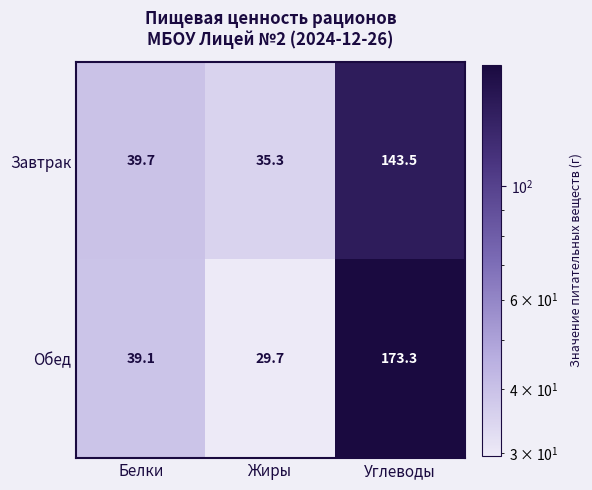

What is the total value across all series at Белки?

78.8